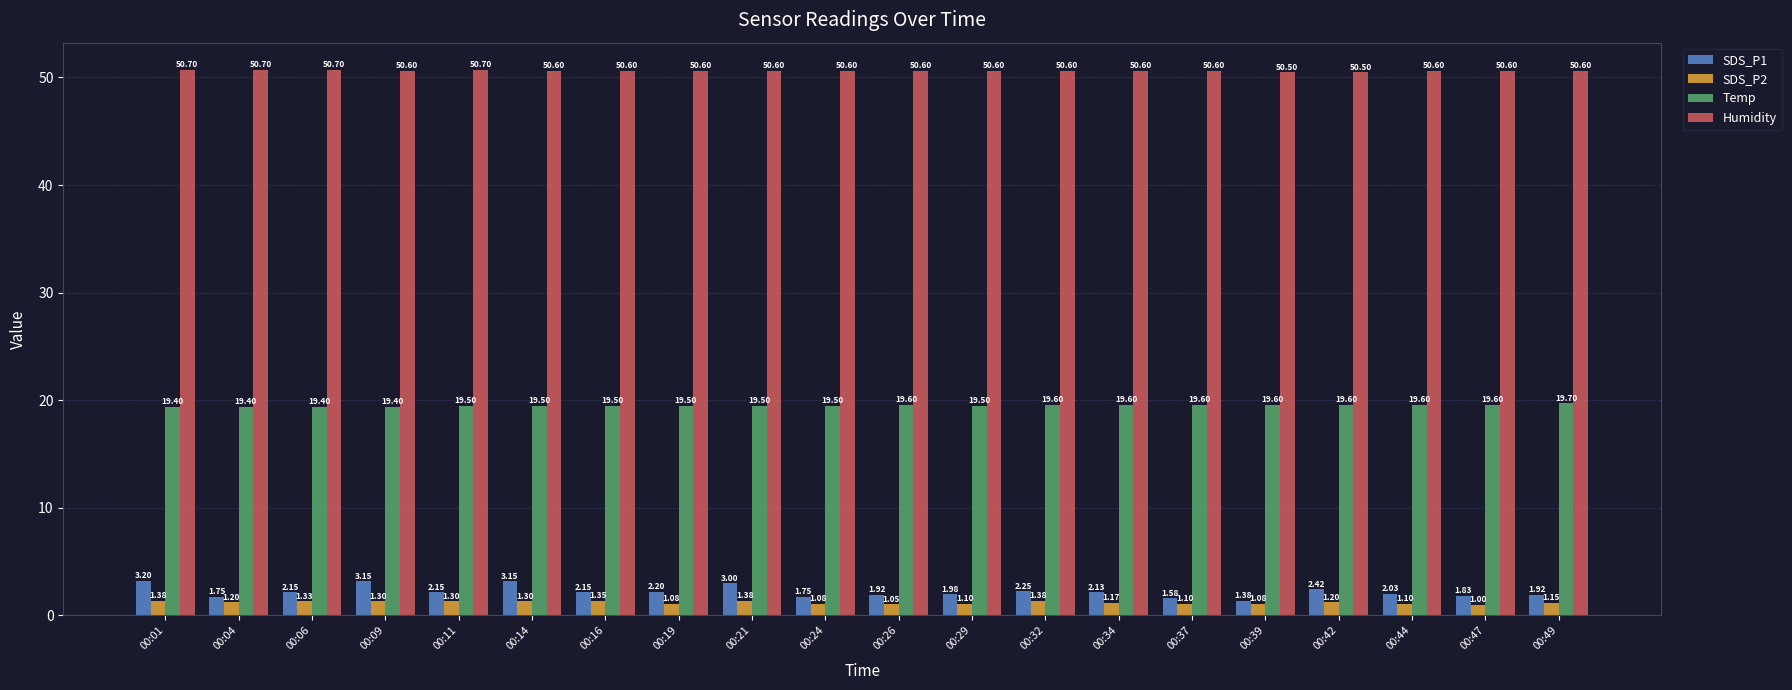

Does the chart contain any negative values?

No